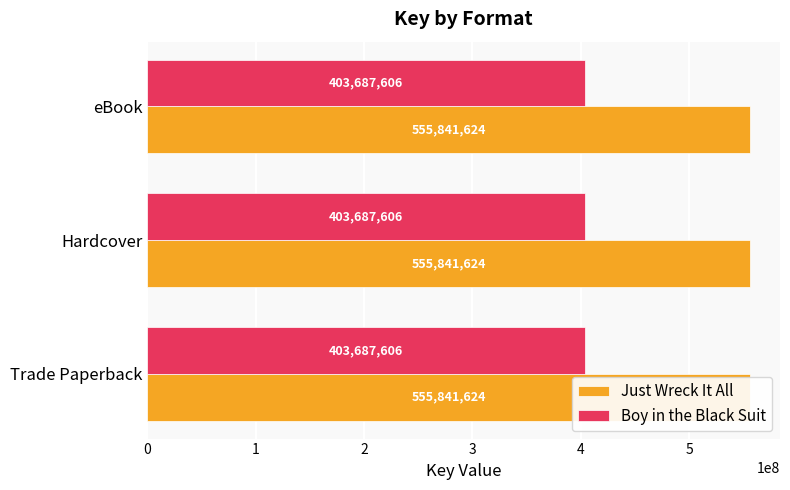

Does the chart contain any negative values?

No